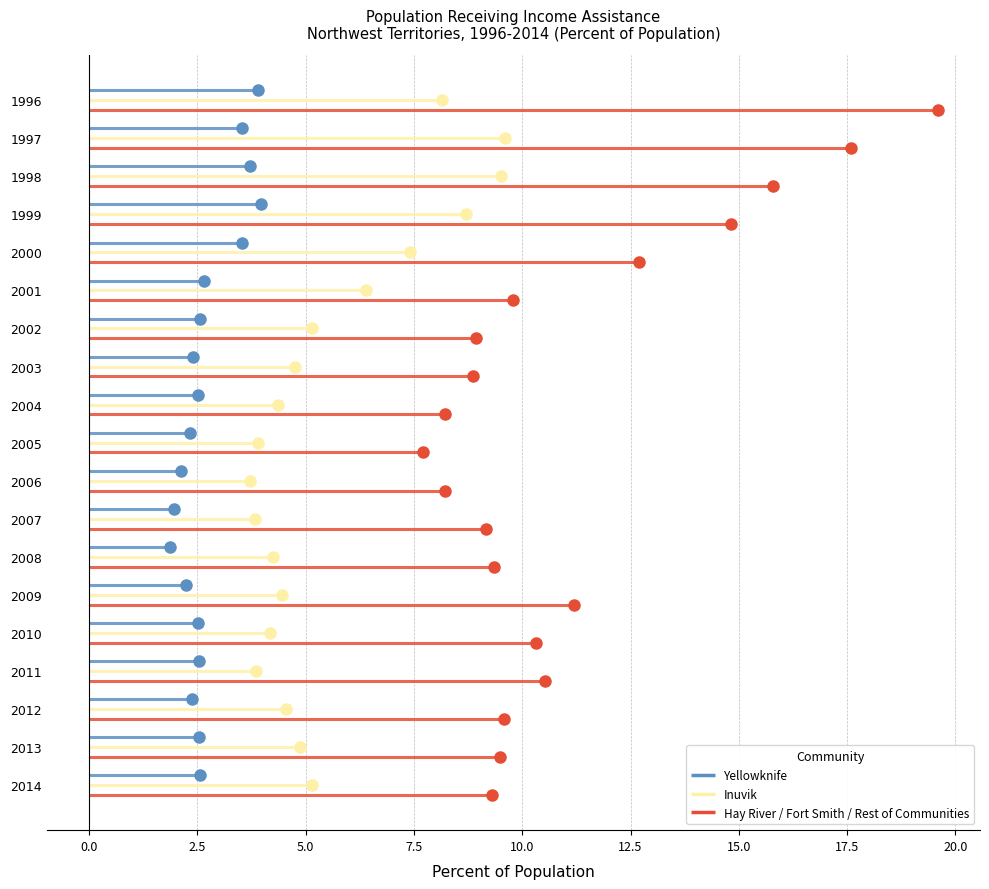

What is the approximate value of Hay River / Fort Smith / Rest of Communities at 2012?

9.6